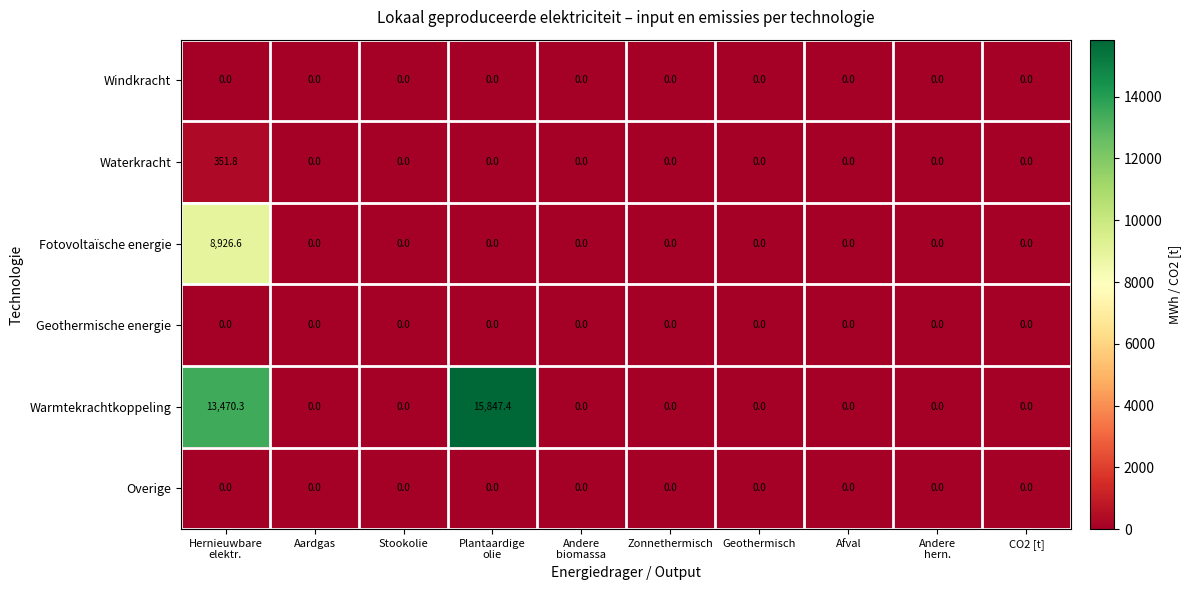

Which series has the widest spread of values?

Warmtekrachtkoppeling